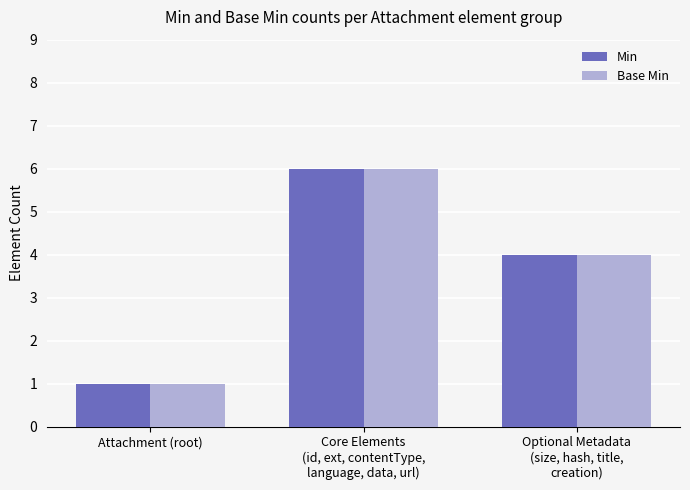

What are all the series names shown in the legend?

Min, Base Min